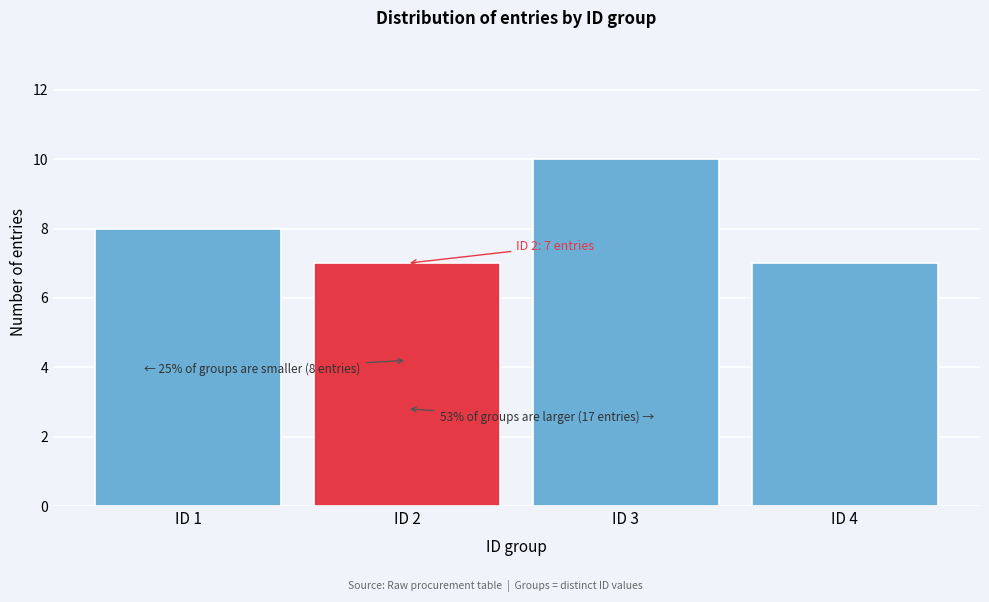

Reading left to right, transcribe all the data shown in this chart.

8	7	10	7